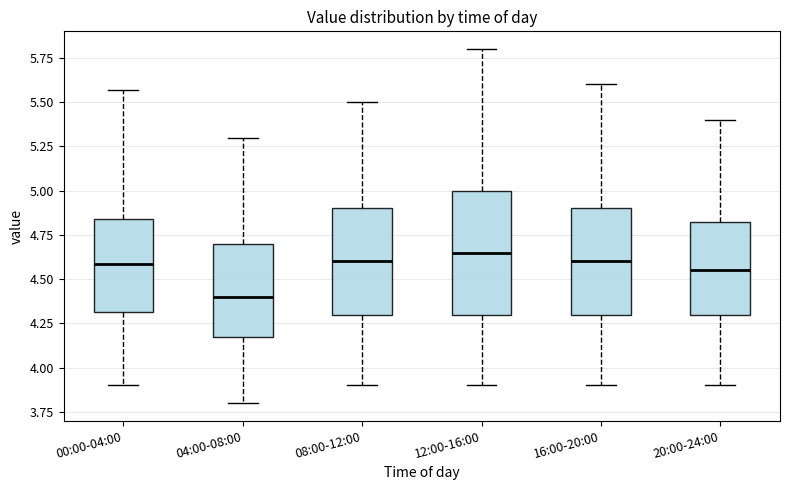

Which box has the highest median line?

12:00-16:00